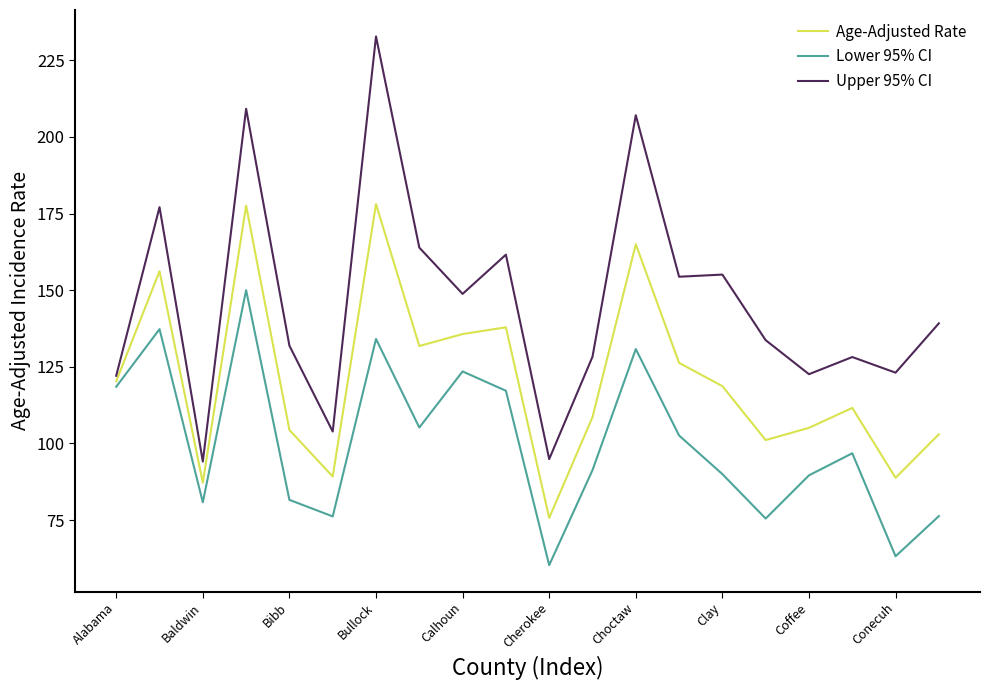

How many lines are shown in the chart?

3